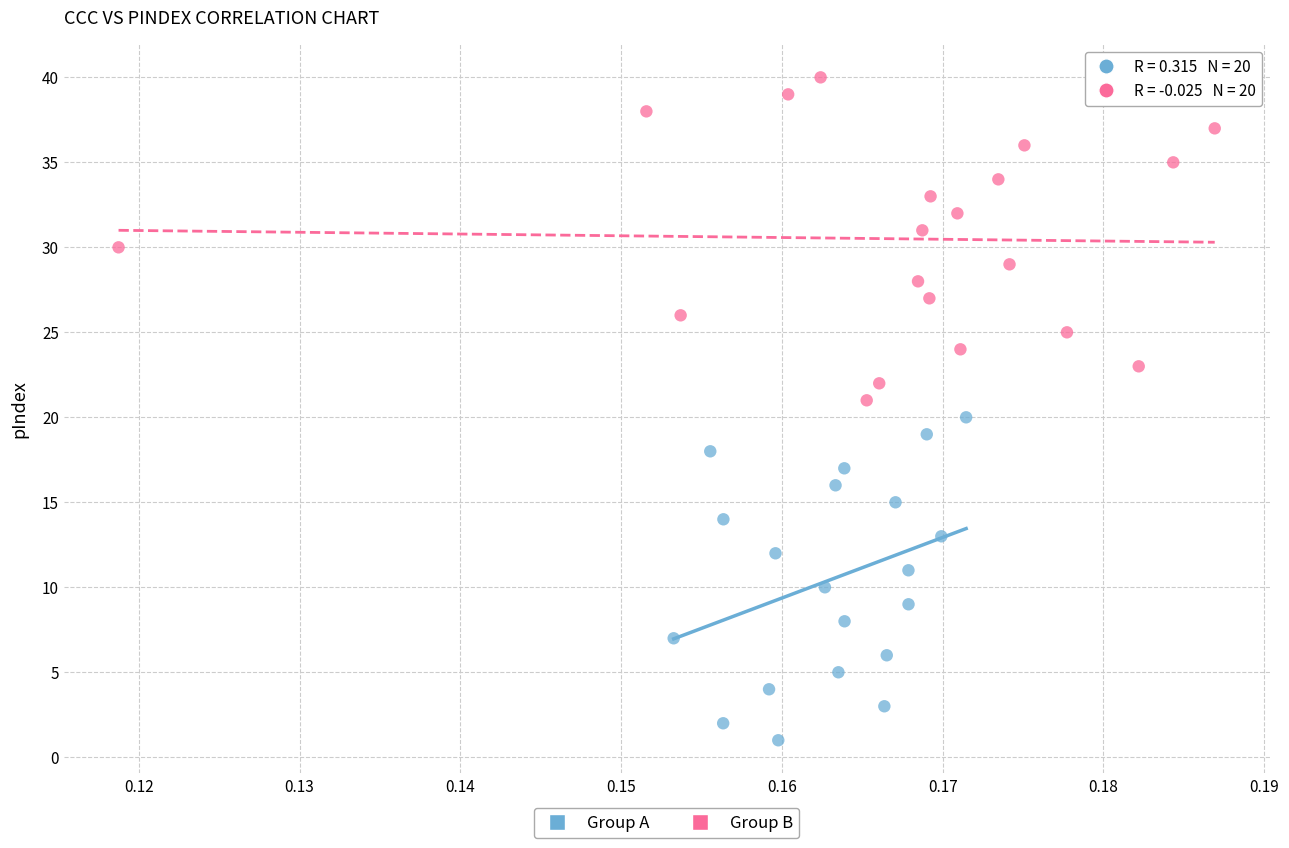

What are all the series names shown in the legend?

Group A, Group B